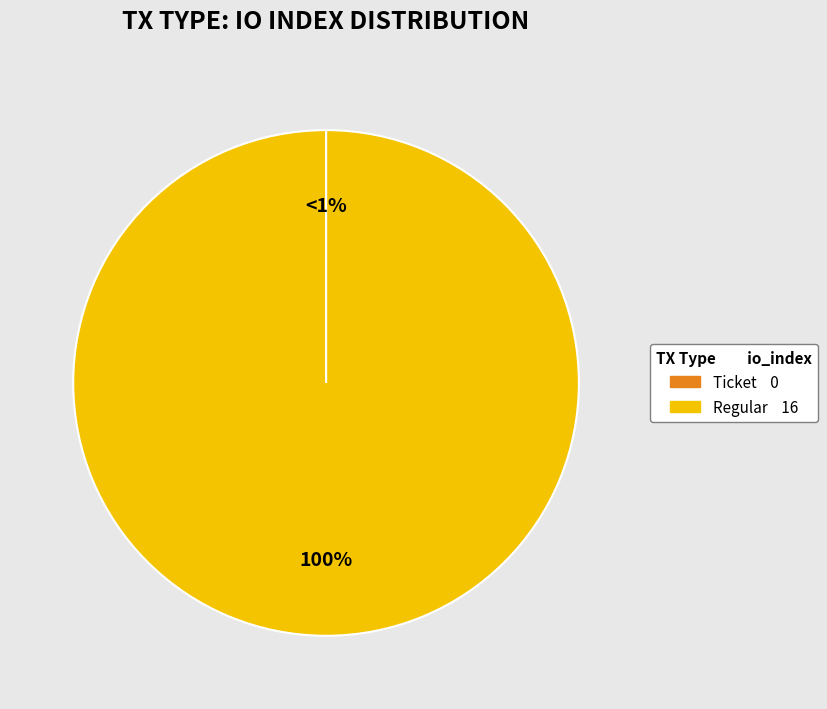

How many segments does this pie chart have?

2